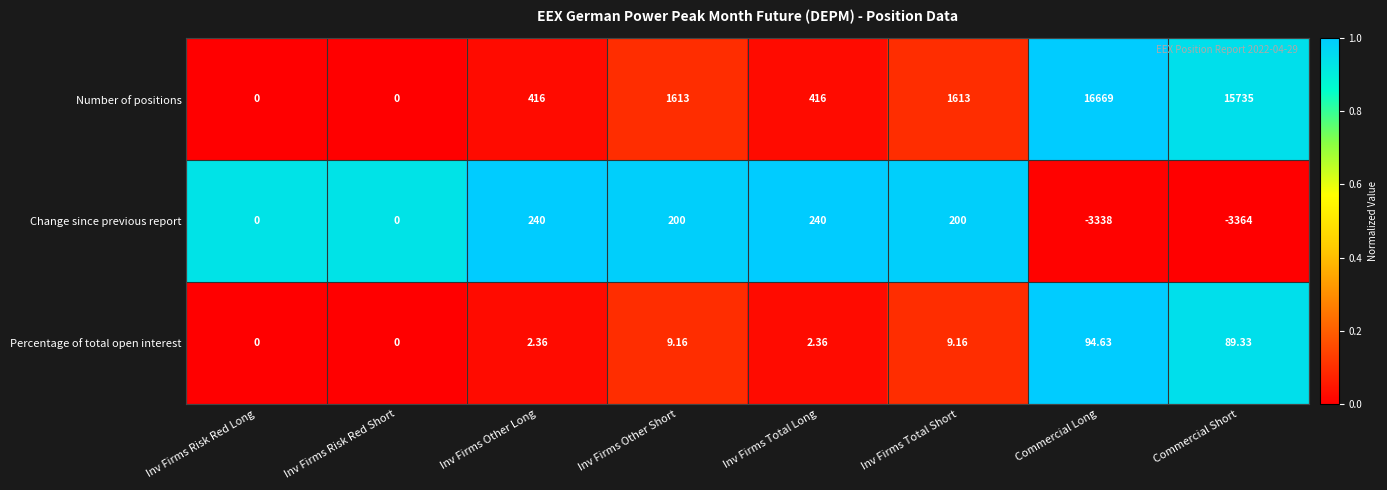

Which category has the highest value in the Number of positions series?

Commercial Long